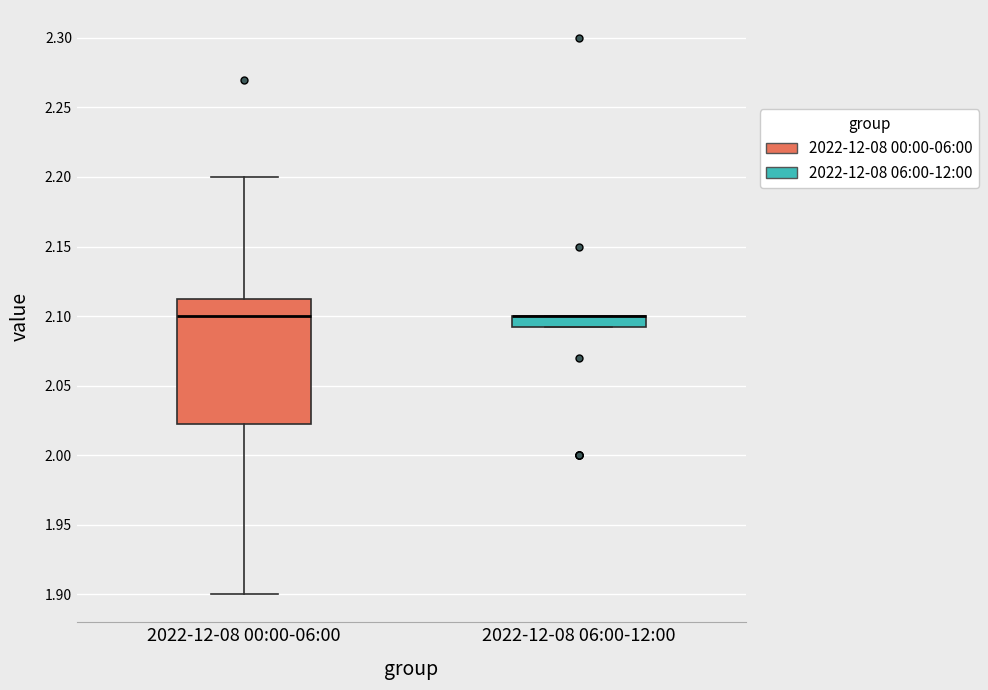

Where is the upper edge of the box for 2022-12-08 06:00-12:00 on the y-axis? The values are not printed on the chart, so give them approximately, as read against the axis.

2.100